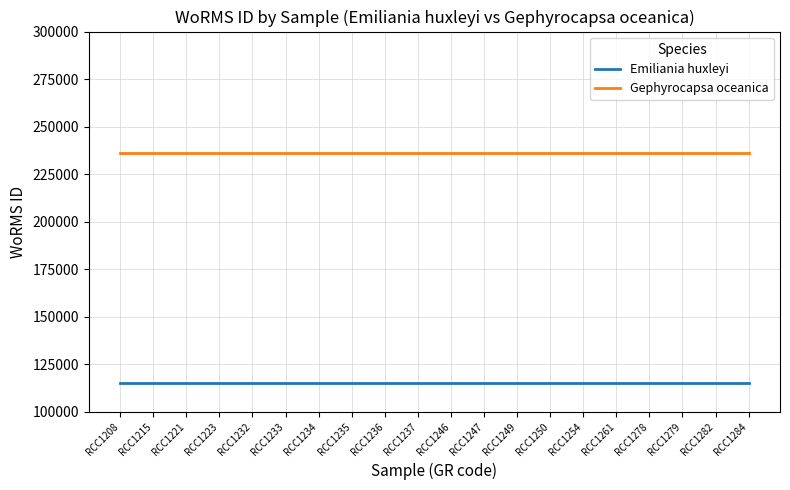

What is the sum of the Emiliania huxleyi values at RCC1250 and RCC1284?

230208